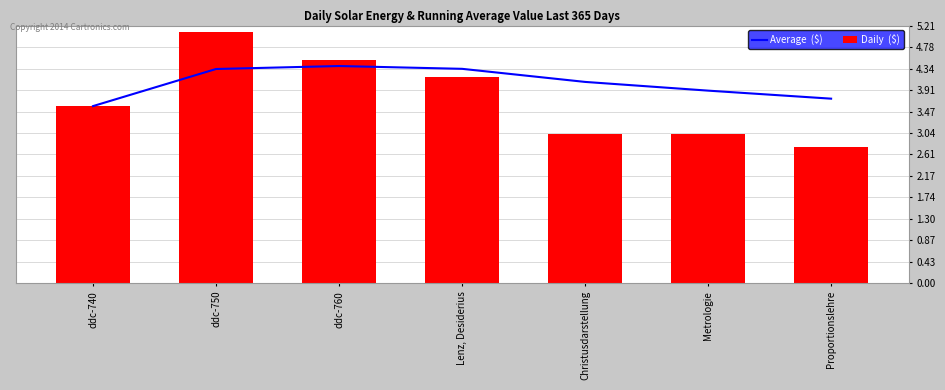

What is the difference between the second highest and second lowest values in the Average  ($) series?

0.6